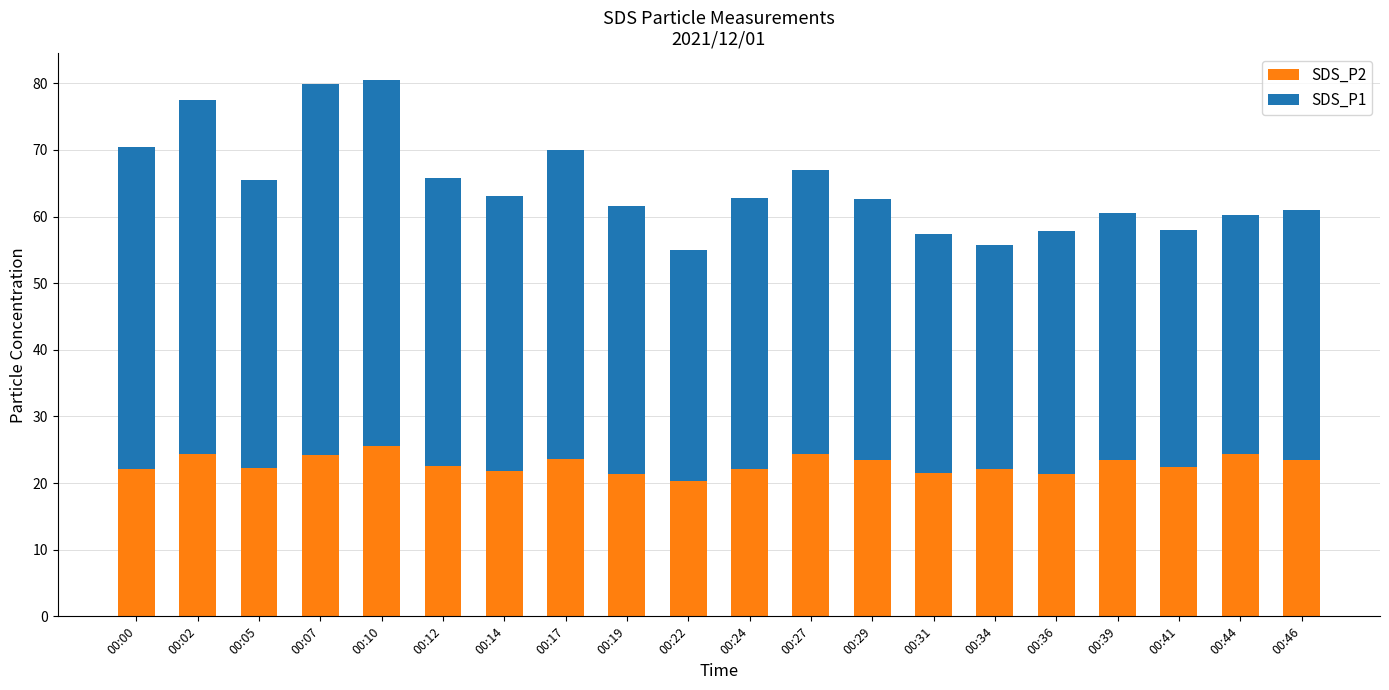

What is the value of the SDS_P2 bar at the 15th from the left?

22.2